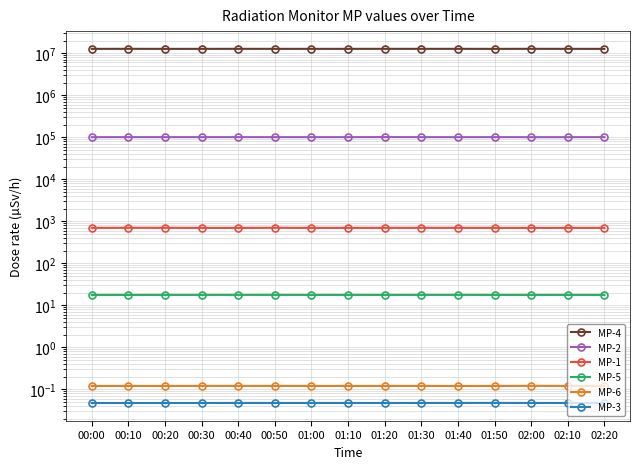

Is this an area chart (filled region under the line)?

No